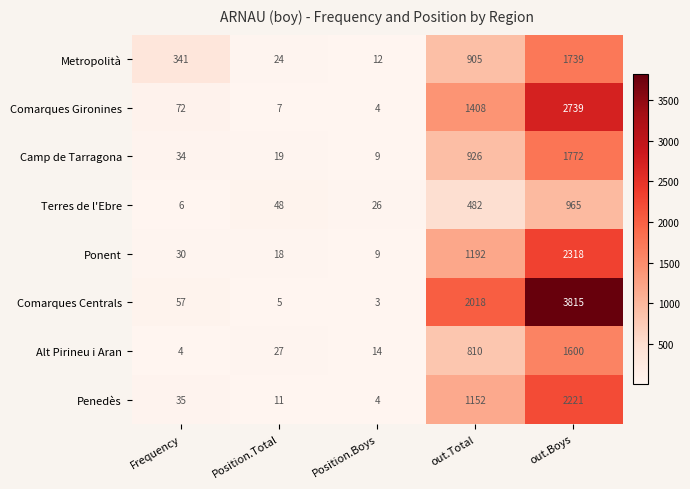

Is it true that Penedès equals 4 at Position.Boys?

True